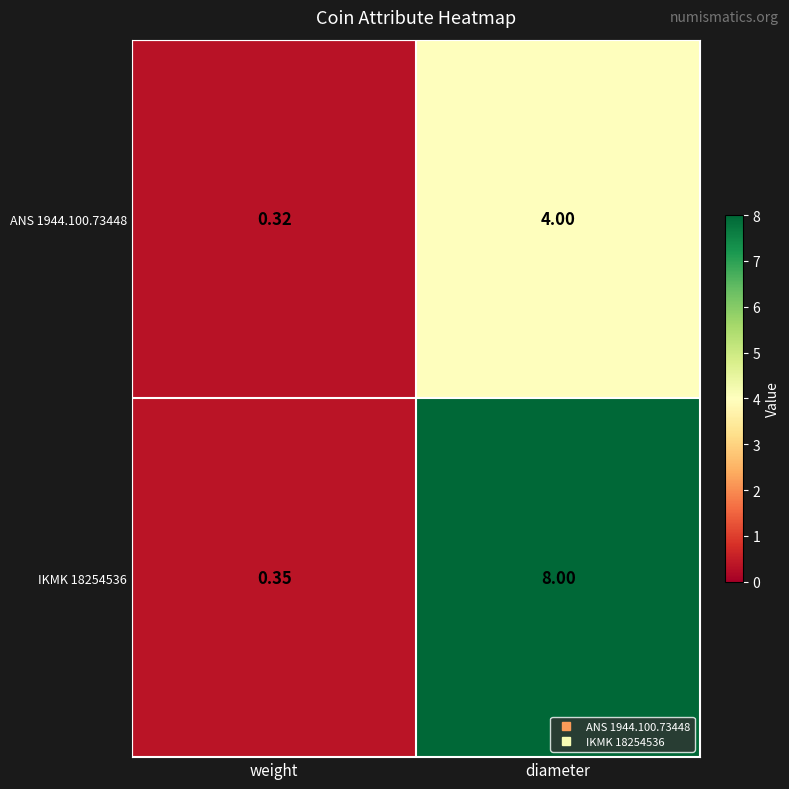

List the series in order of their overall mean, highest first.

IKMK 18254536, ANS 1944.100.73448